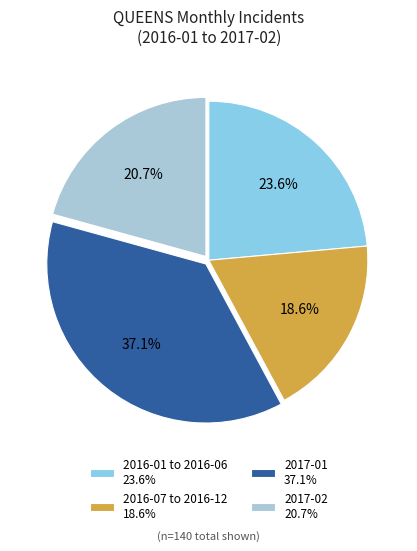

To the nearest percent, what is the average slice percentage?

25%